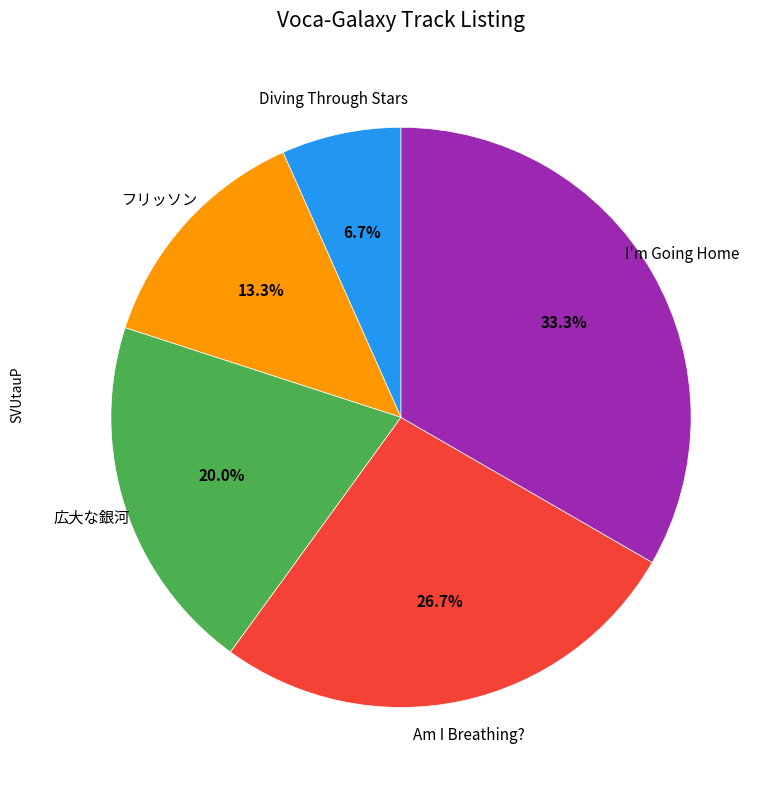

To the nearest percent, what percentage of the pie is 広大な銀河?

20%